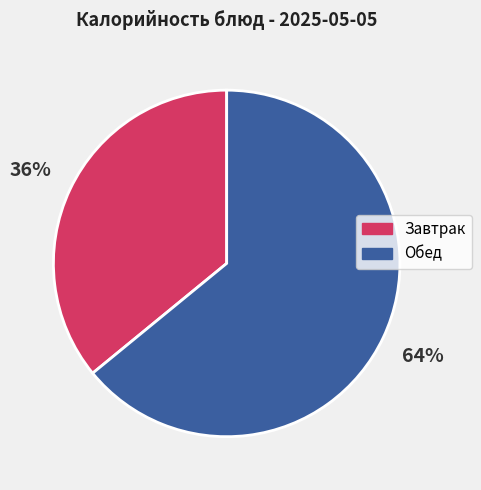

To the nearest percent, what is the average slice percentage?

50%